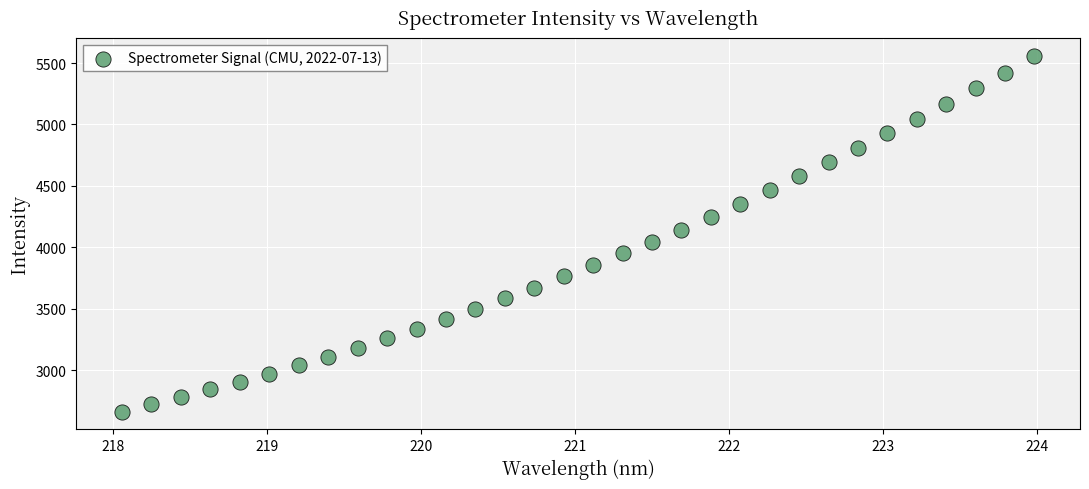

What is the range of Y values (max minus min)?

2896.3